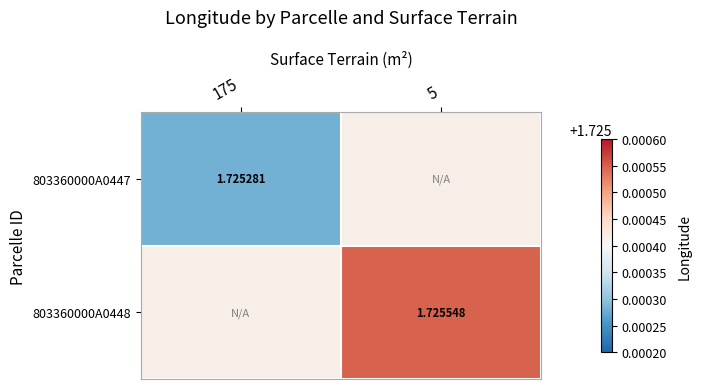

Is the value of 803360000A0447 at 175 greater than the value of 803360000A0448 at 5?

No